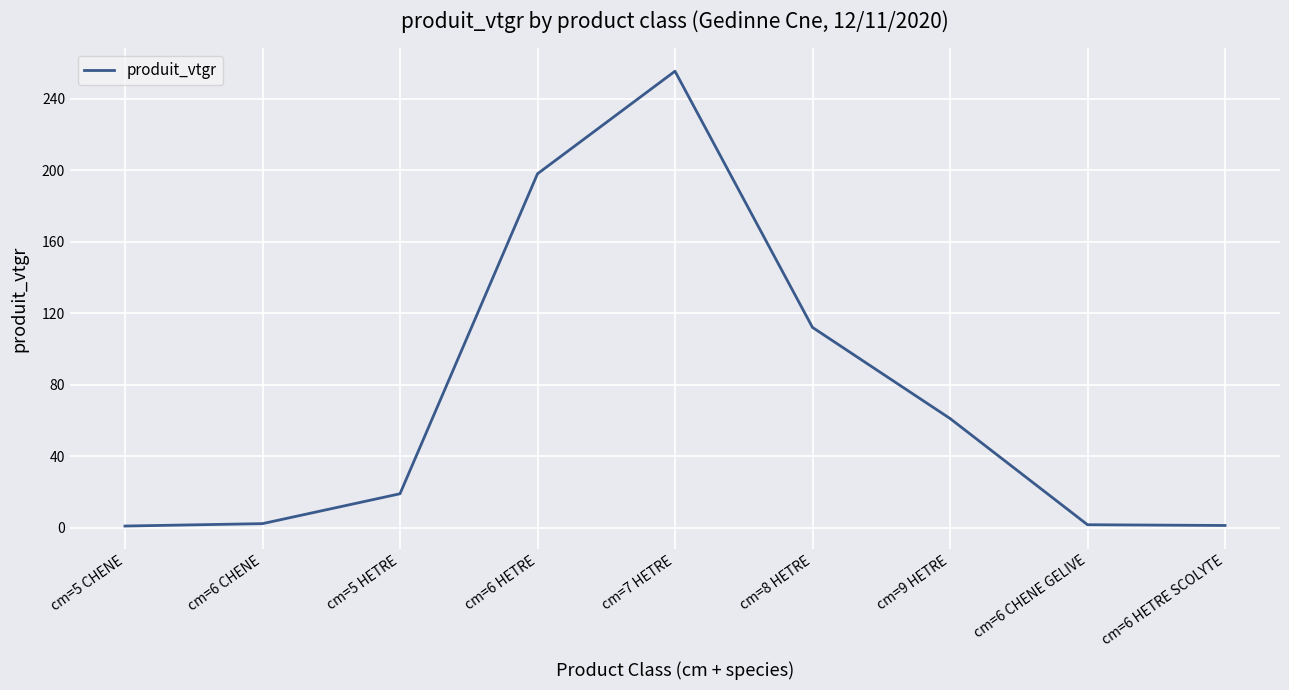

Which category has the highest value across all series?

cm=7 HETRE